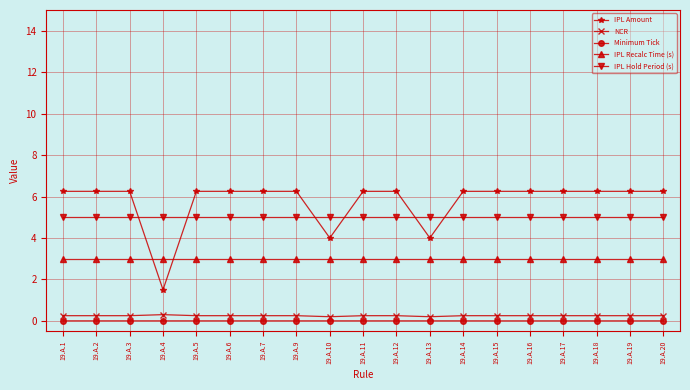

True or false: IPL Amount has a value of 2.3 at 19.A.13.

False